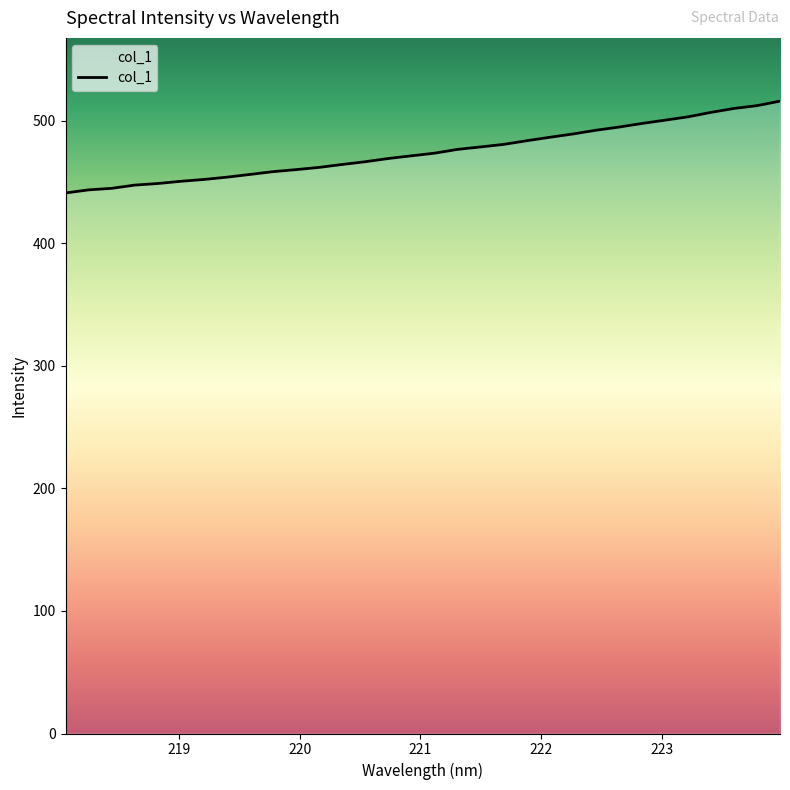

What is the difference between the maximum and minimum values?

75.0